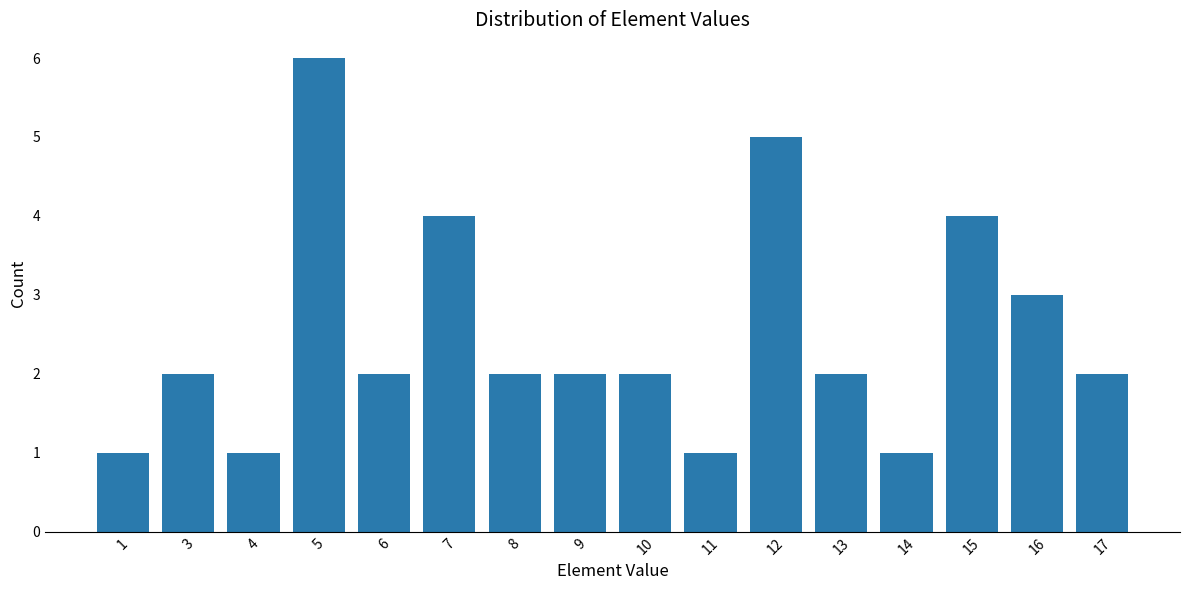

At which label is the value closest to 3?

16